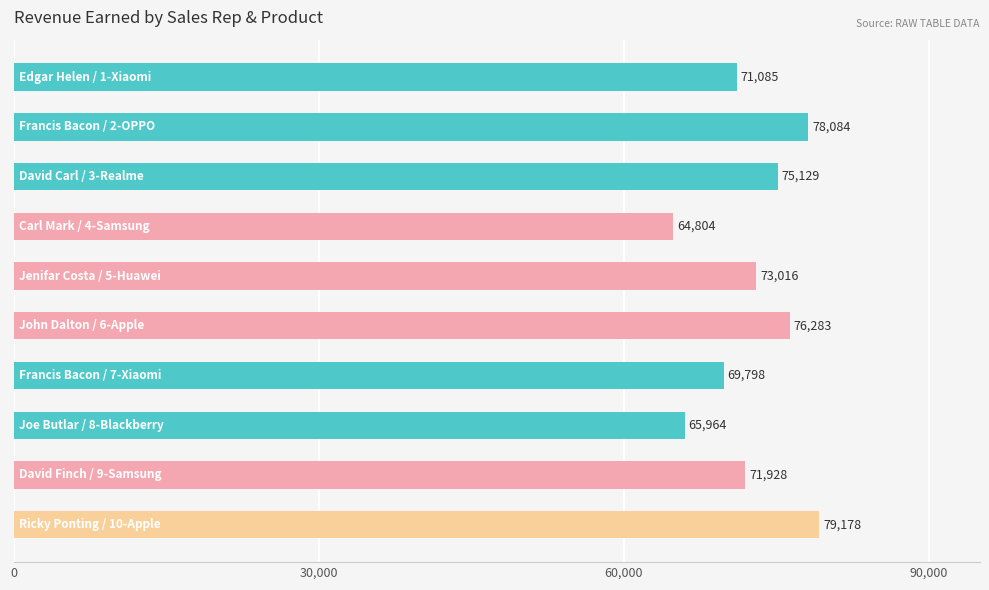

How many values are below 73016?

5